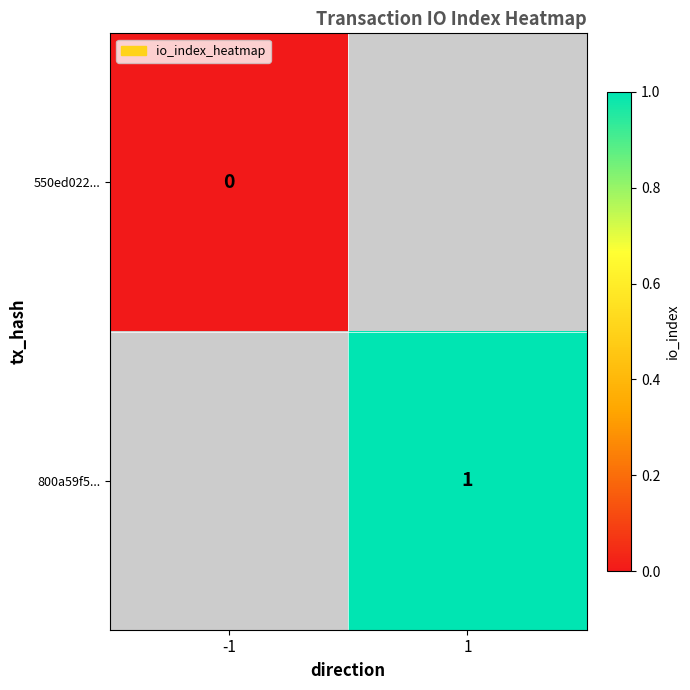

The 800a59f5... series shows 0 at 1. True or false?

False